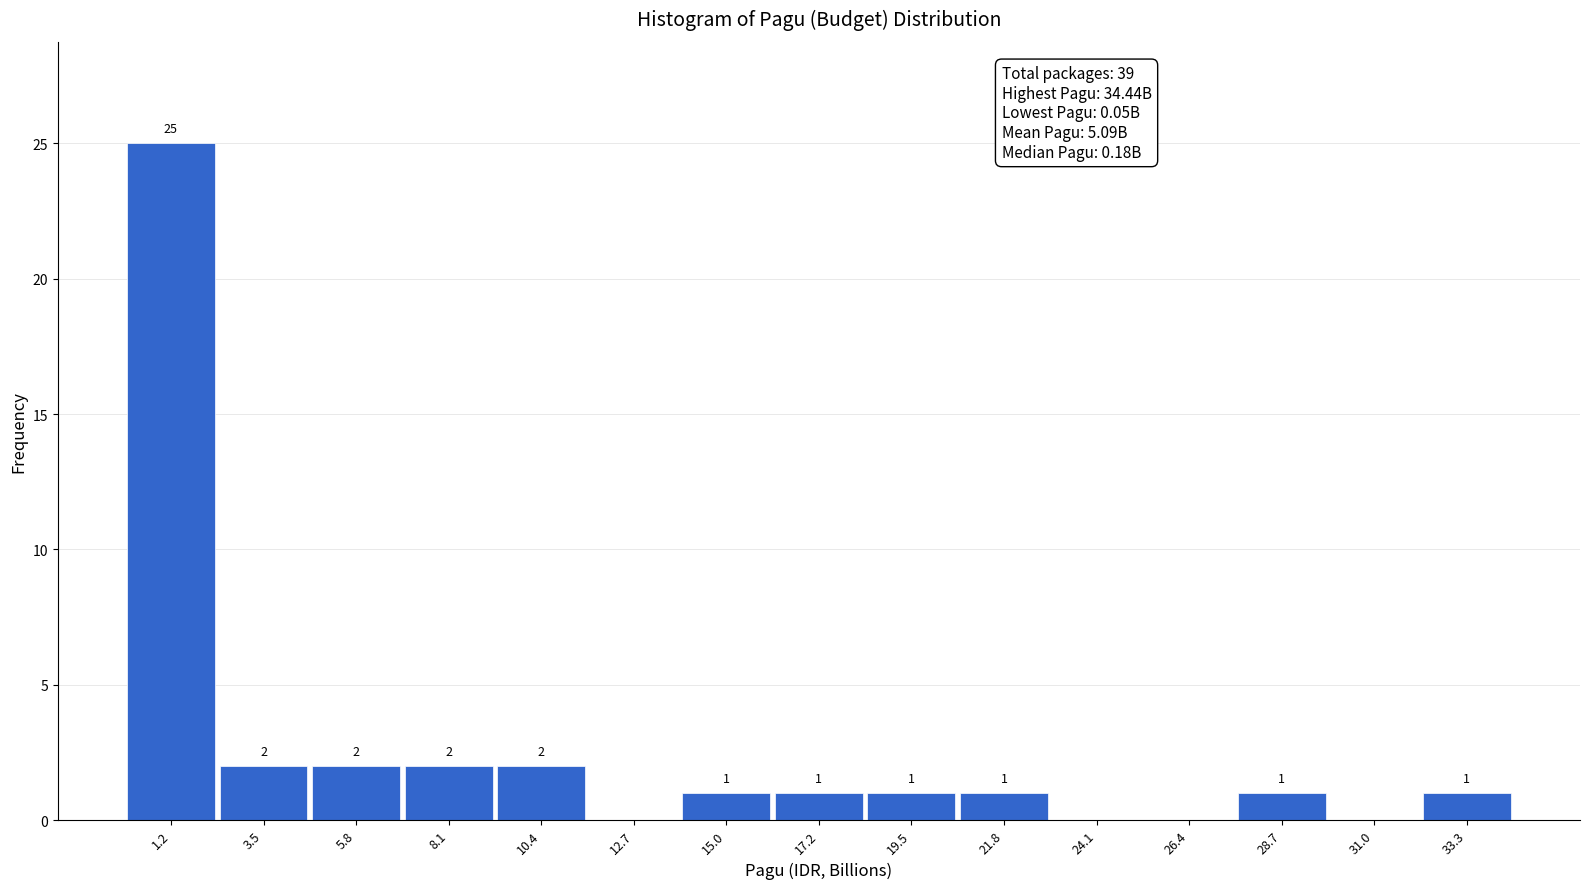

Which range on the x-axis has the tallest bar?

0.0 to 2.5